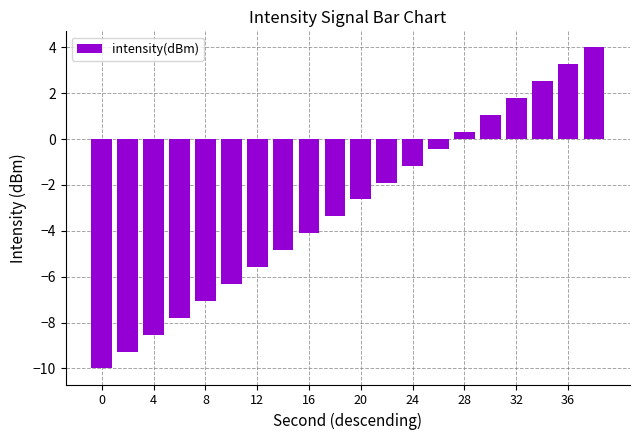

Reading right to left, what are all the values shown in this chart?

4.0	3.3	2.5	1.8	1.1	0.3	-0.4	-1.2	-1.9	-2.6	-3.4	-4.1	-4.8	-5.6	-6.3	-7.1	-7.8	-8.5	-9.3	-10.0